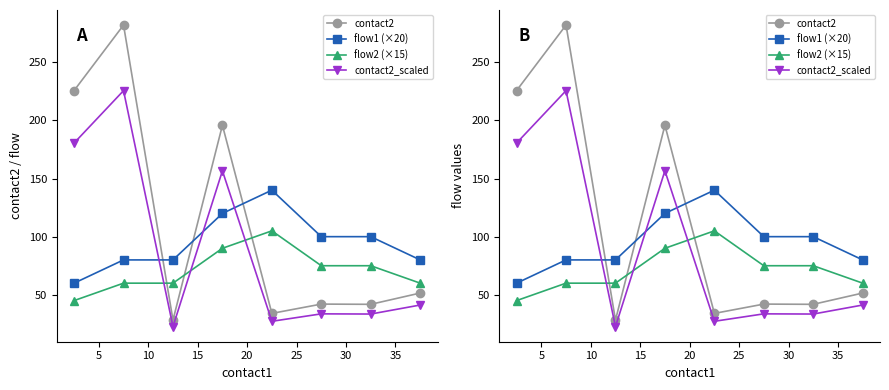

What is the value of the flow1 (×20) point at the 3rd from the left?

80.0